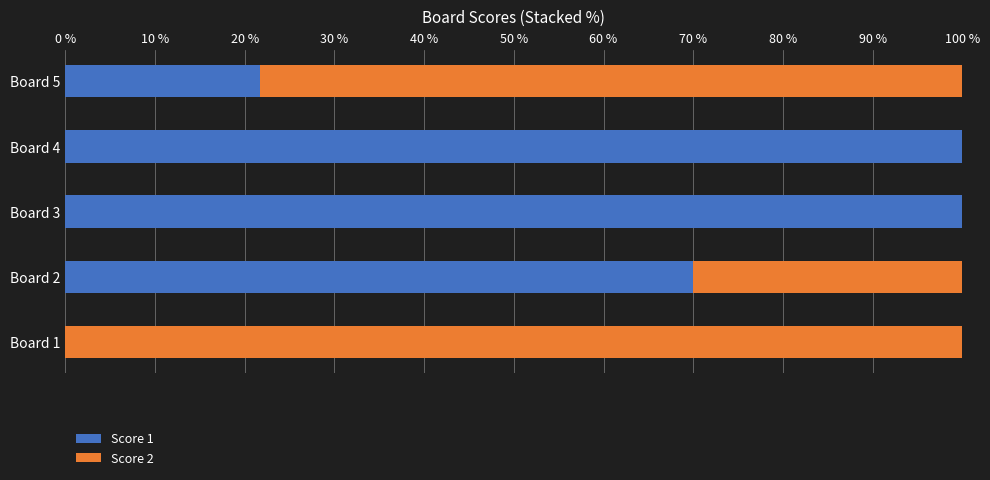

The value of Score 1 at Board 2 is 41.0. True or false?

False